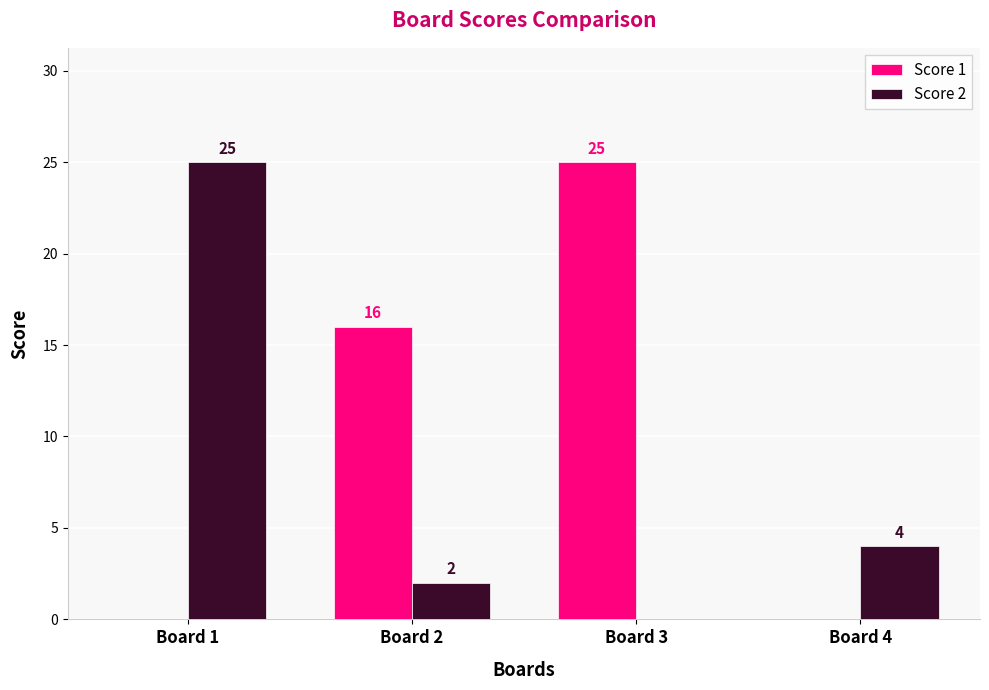

What is the maximum value for Score 1?

25